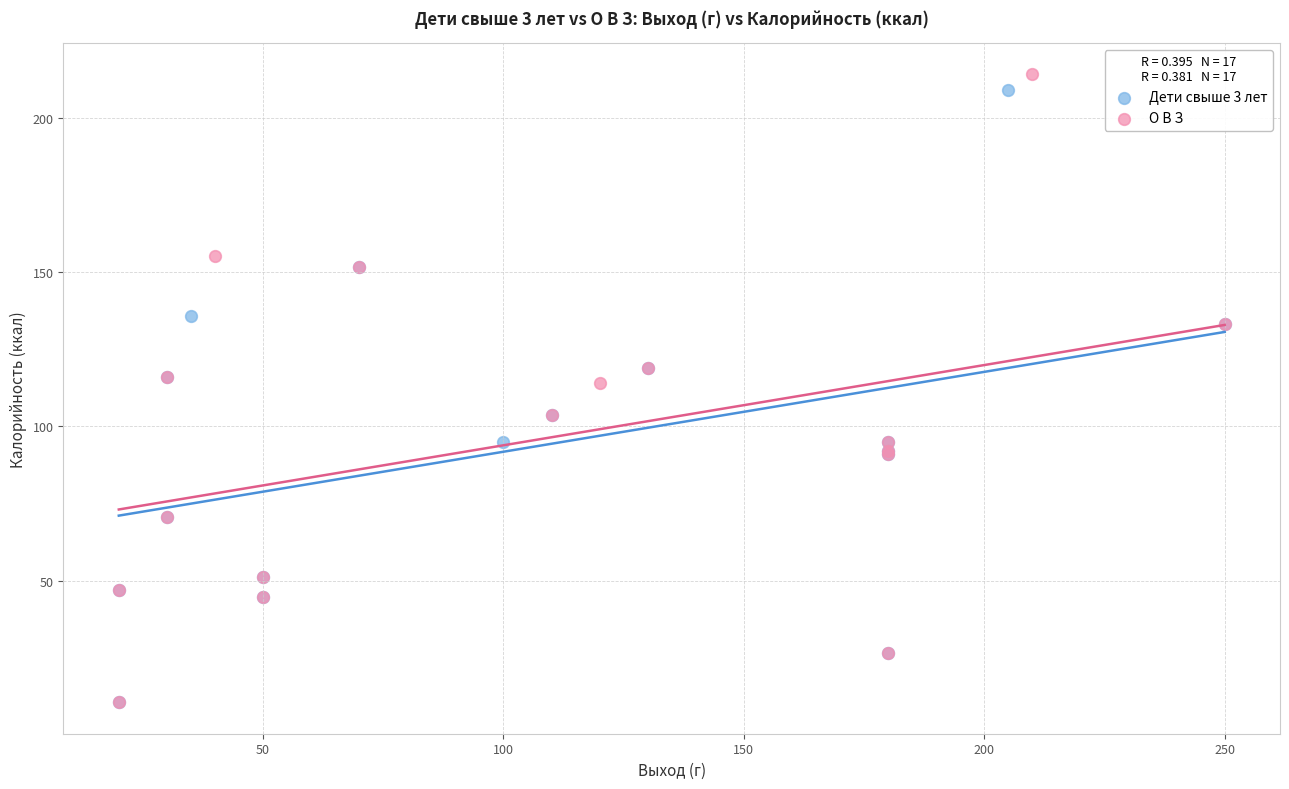

Which series reaches the maximum Y coordinate?

О В З